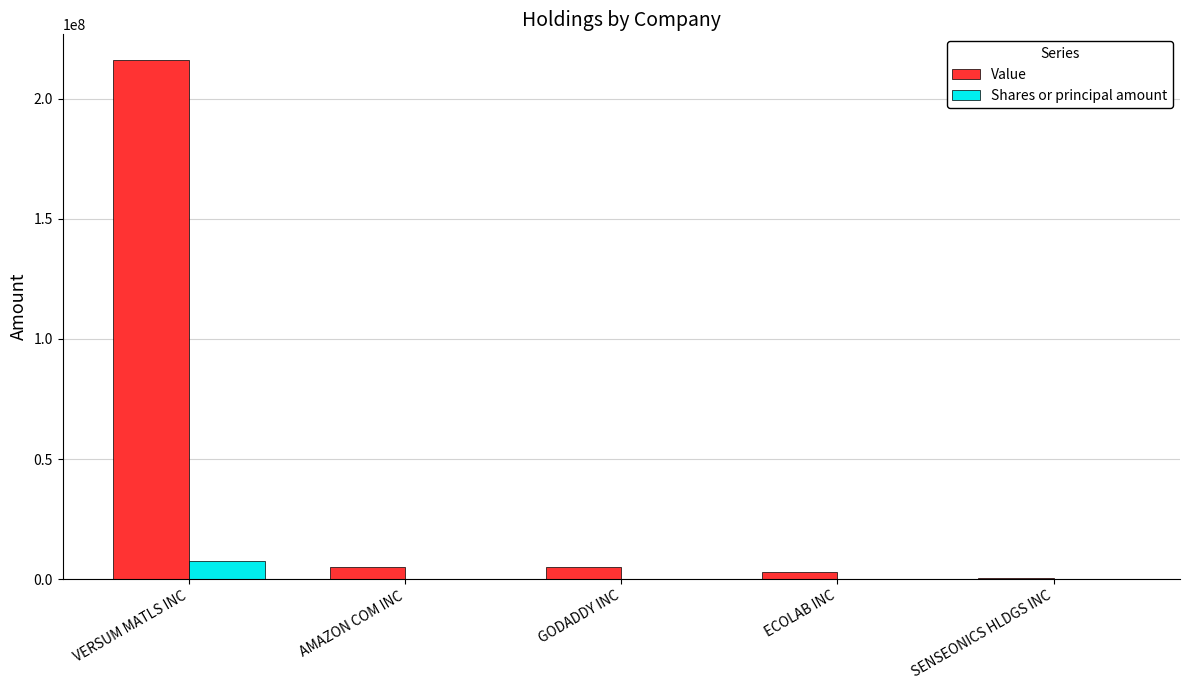

What is the total value across all series at VERSUM MATLS INC?

223737550